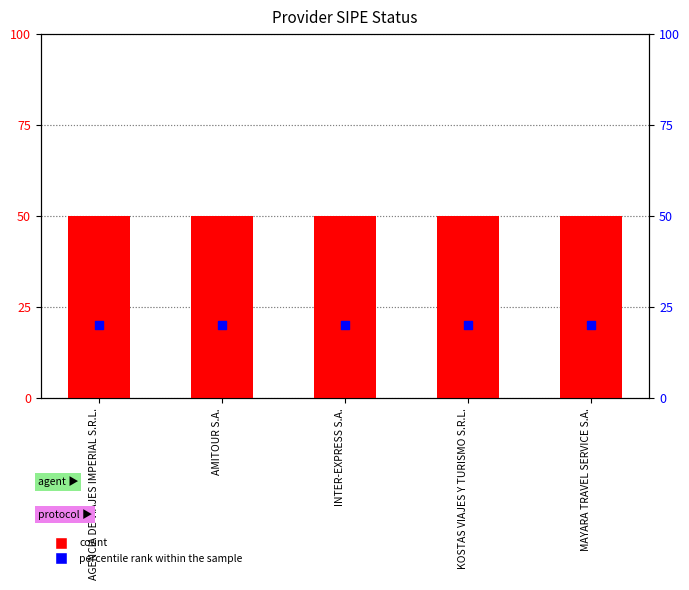

What are all the series names shown in the legend?

count, percentile rank within the sample